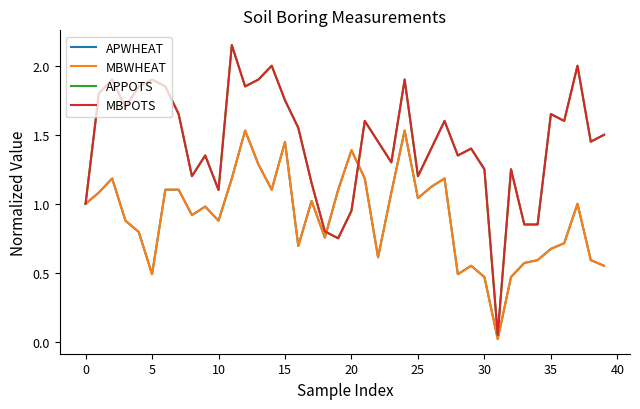

True or false: MBWHEAT and APPOTS cross at least once.

True